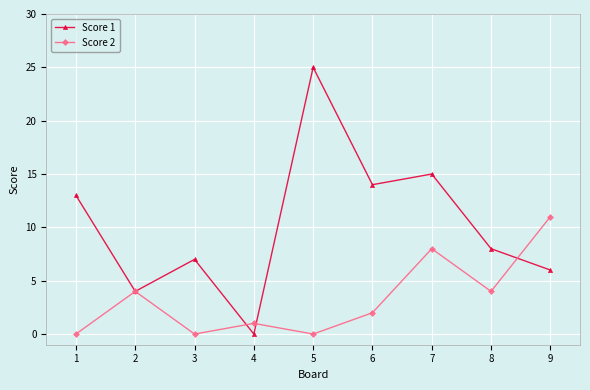

Reading right to left, transcribe all the data shown in this chart.

Score 1: 6	8	15	14	25	0	7	4	13
Score 2: 11	4	8	2	0	1	0	4	0